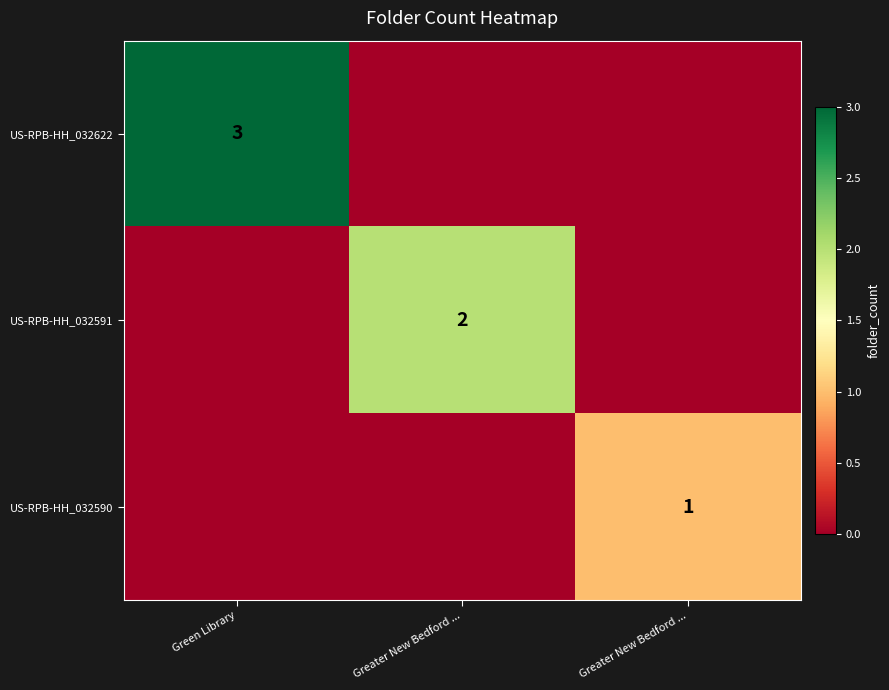

At which label is US-RPB-HH_032622 closest to 1?

Greater New Bedford ...